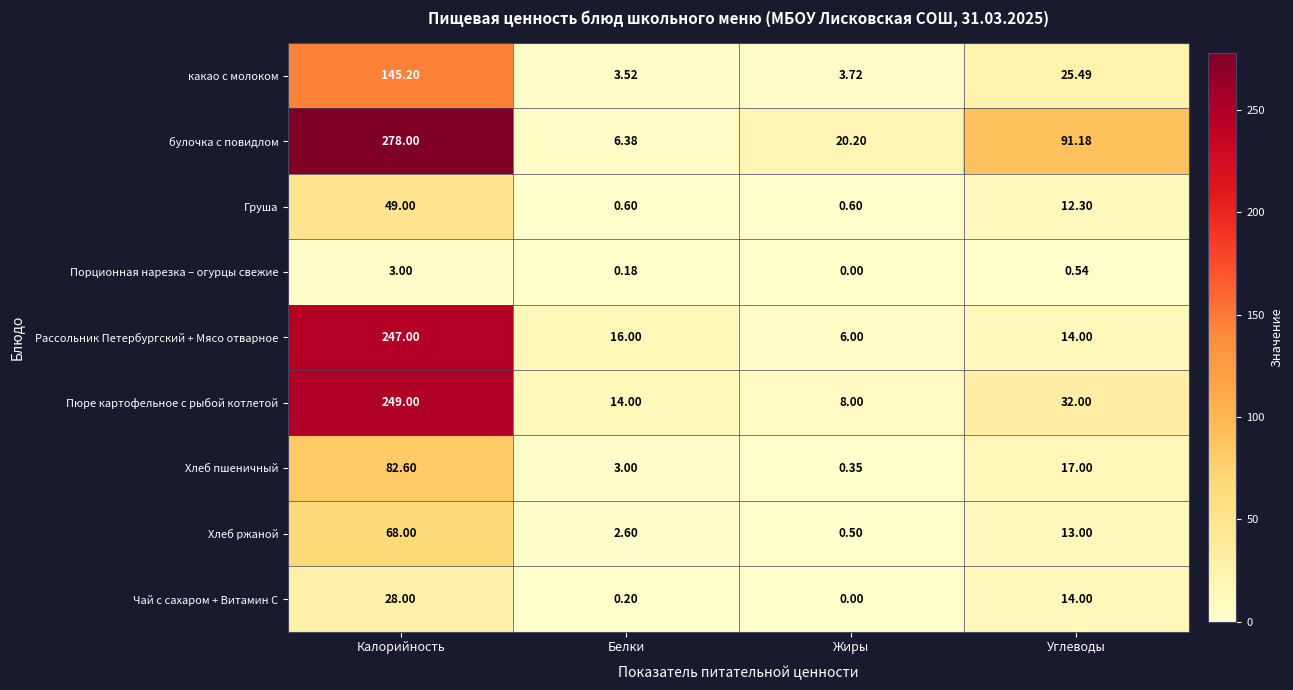

Where is Порционная нарезка – огурцы свежие nearest to the value 1?

Углеводы